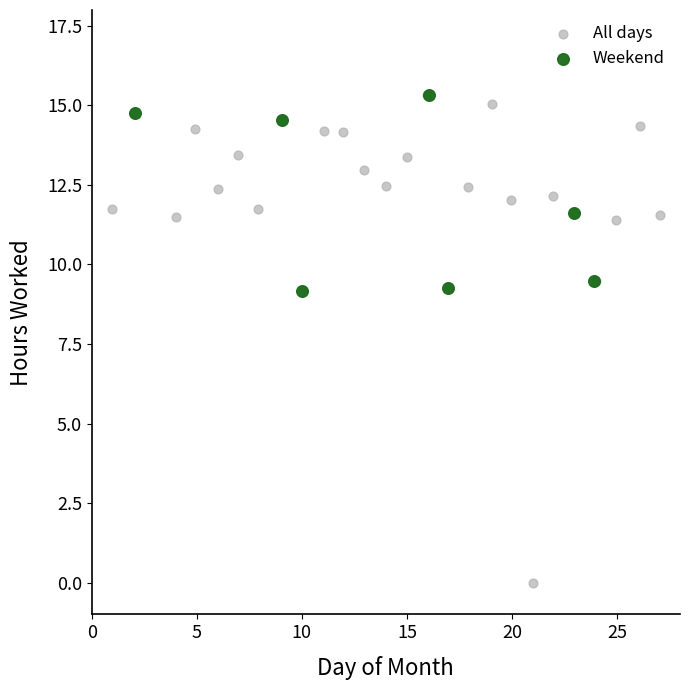

Which series reaches the minimum Y coordinate?

All days